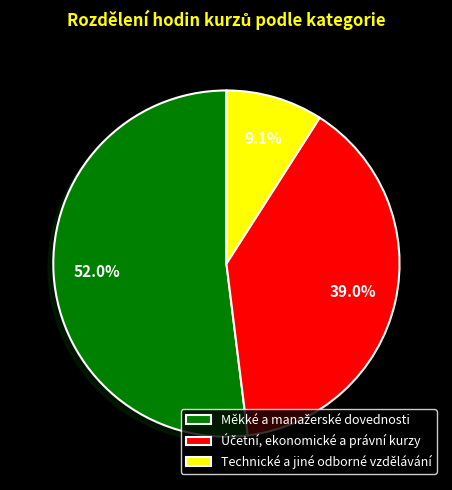

What percentage is NOT represented by Technické a jiné odborné vzdělávání?

90.9%